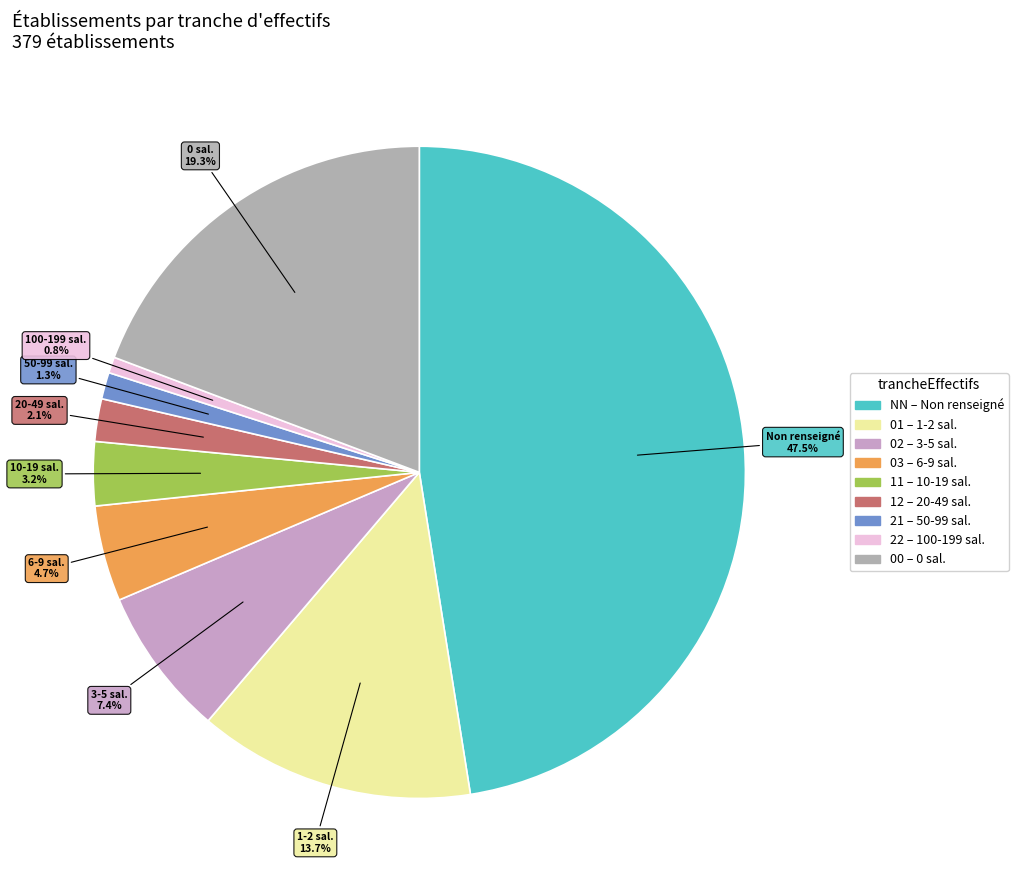

Which category has the smallest portion of the pie?

22